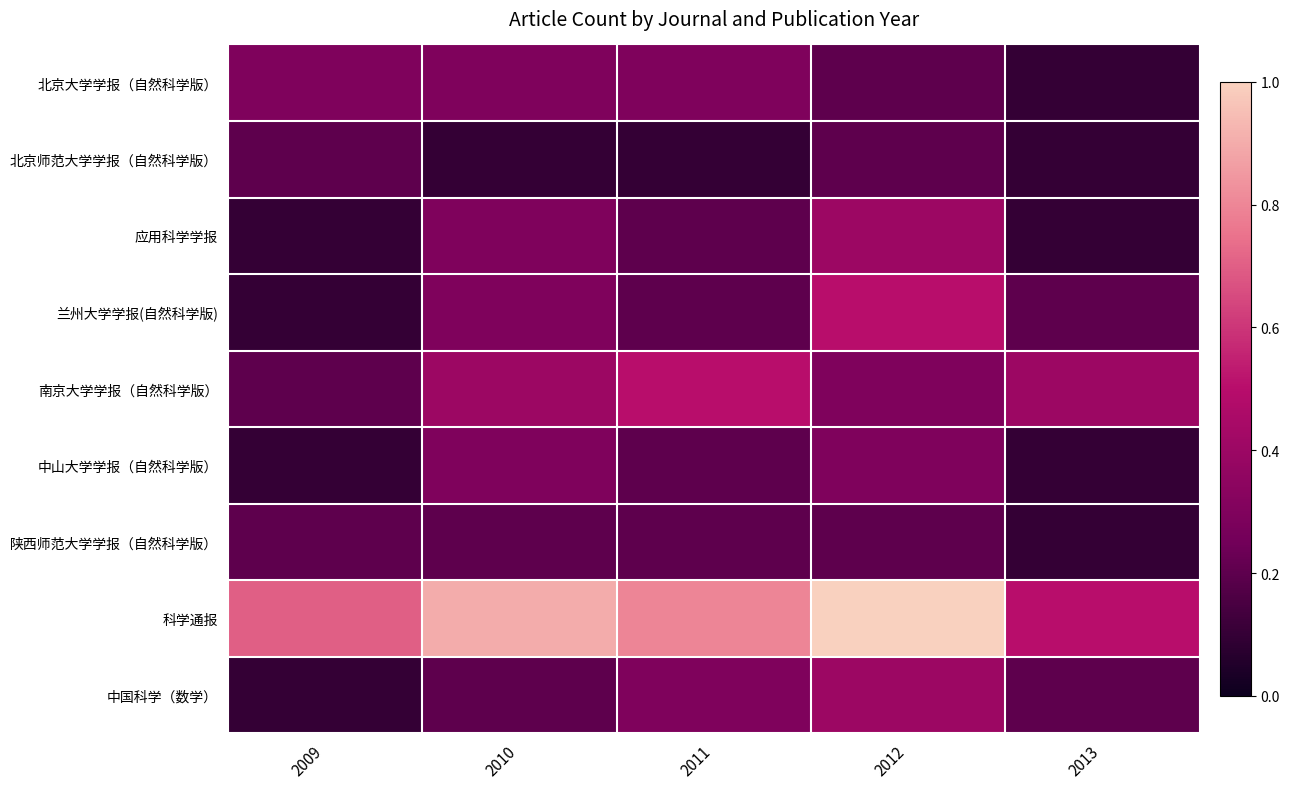

Reading left to right, what are all the values shown in this chart?

北京大学学报（自然科学版）: 2009=0.3	2010=0.3	2011=0.3	2012=0.2	2013=0.1
北京师范大学学报（自然科学版）: 2009=0.2	2010=0.1	2011=0.1	2012=0.2	2013=0.1
应用科学学报: 2009=0.1	2010=0.3	2011=0.2	2012=0.4	2013=0.1
兰州大学学报(自然科学版): 2009=0.1	2010=0.3	2011=0.2	2012=0.5	2013=0.2
南京大学学报（自然科学版）: 2009=0.2	2010=0.4	2011=0.5	2012=0.3	2013=0.4
中山大学学报（自然科学版）: 2009=0.1	2010=0.3	2011=0.2	2012=0.3	2013=0.1
陕西师范大学学报（自然科学版）: 2009=0.2	2010=0.2	2011=0.2	2012=0.2	2013=0.1
科学通报: 2009=0.7	2010=0.9	2011=0.8	2012=1.0	2013=0.5
中国科学（数学）: 2009=0.1	2010=0.2	2011=0.3	2012=0.4	2013=0.2